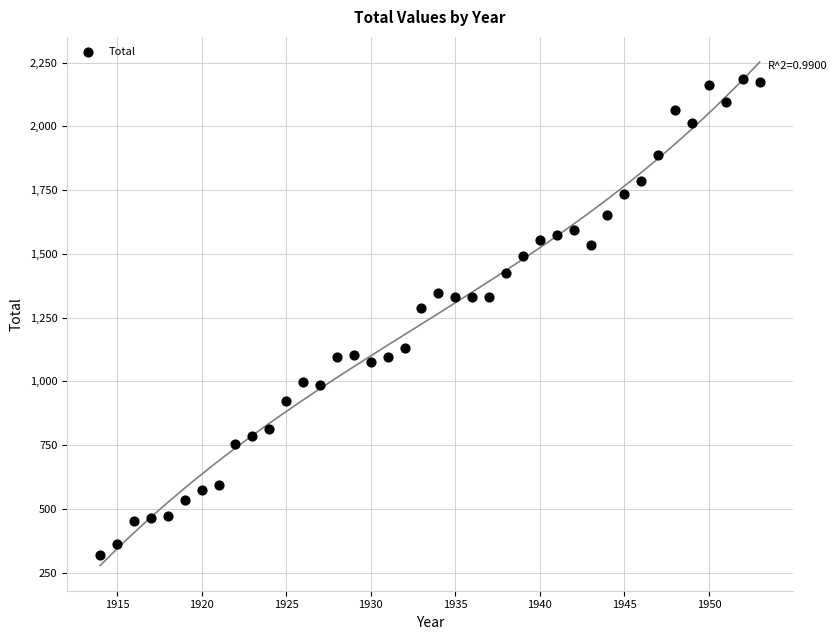

What Y value in the scatter plot is closest to 1251?

1286.0